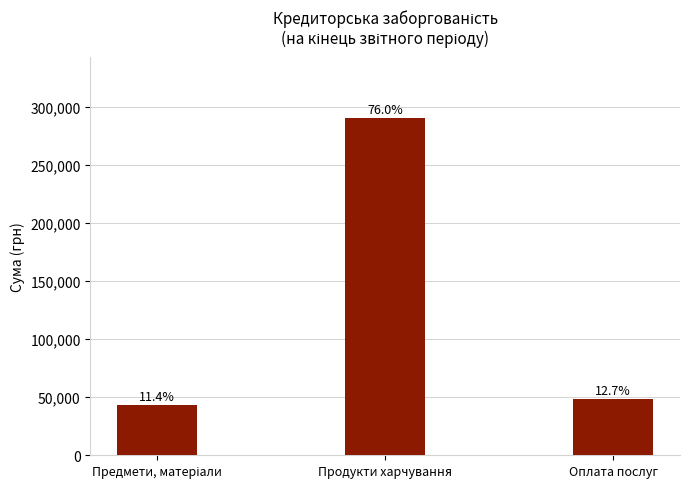

Reading left to right, extract all data points from this chart.

Предмети, матеріали=43520.3	Продукти харчування=290577.0	Оплата послуг=48390.0